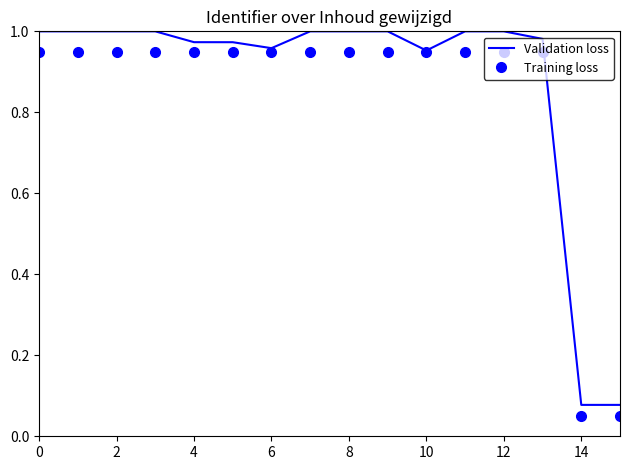

List the series in order of their peak value, lowest first.

Training loss, Validation loss